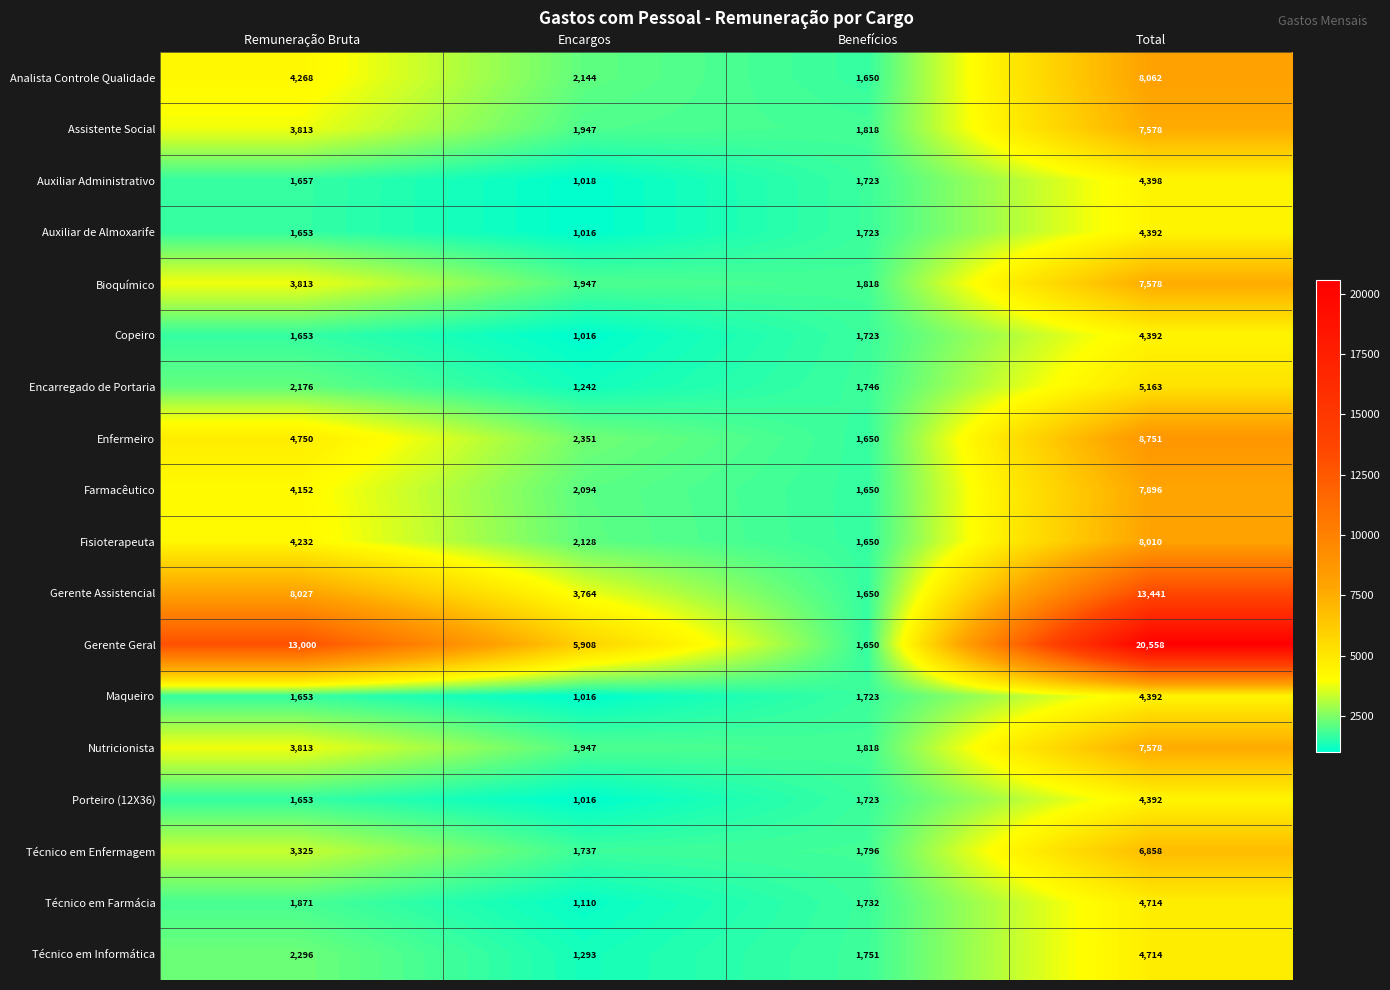

What is the minimum value shown in the chart?

1016